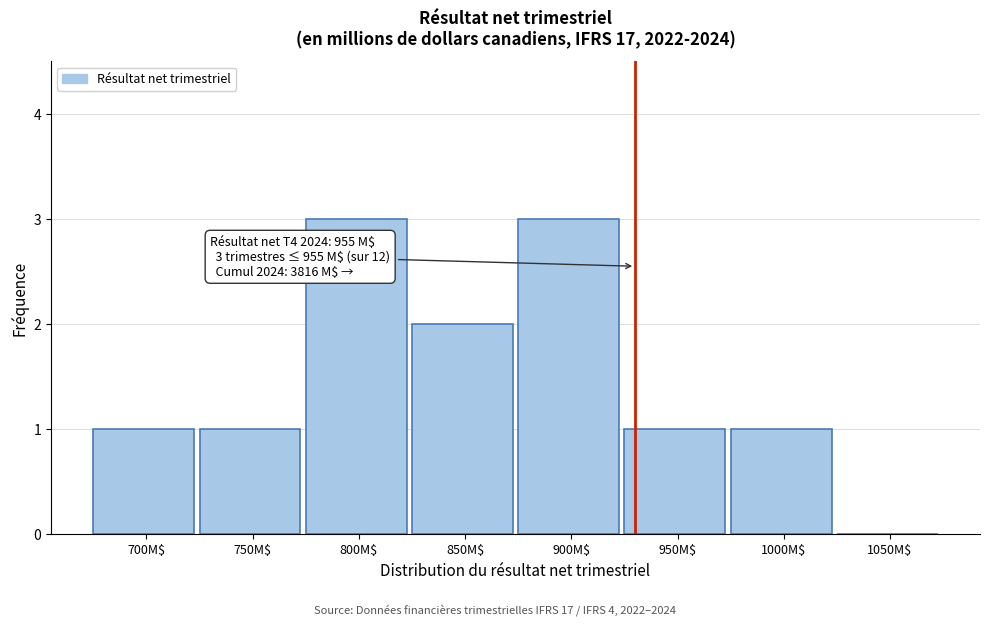

What is the greatest value displayed?

3